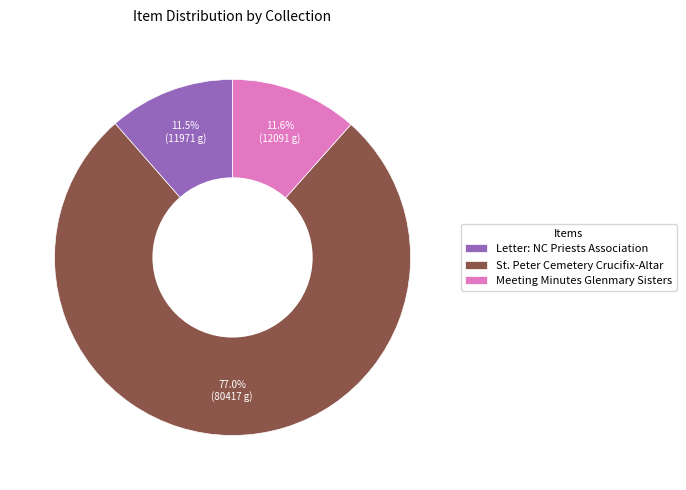

The Letter: NC Priests Association slice represents 1% of the pie. True or false?

False